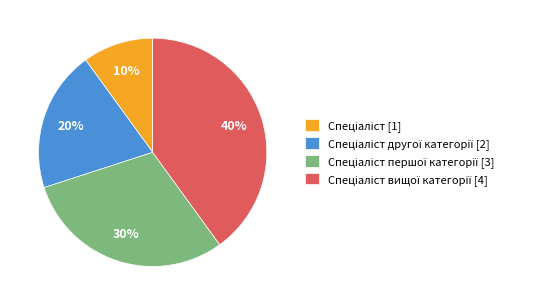

To the nearest percent, what is the difference between the largest and smallest slice percentages?

30%